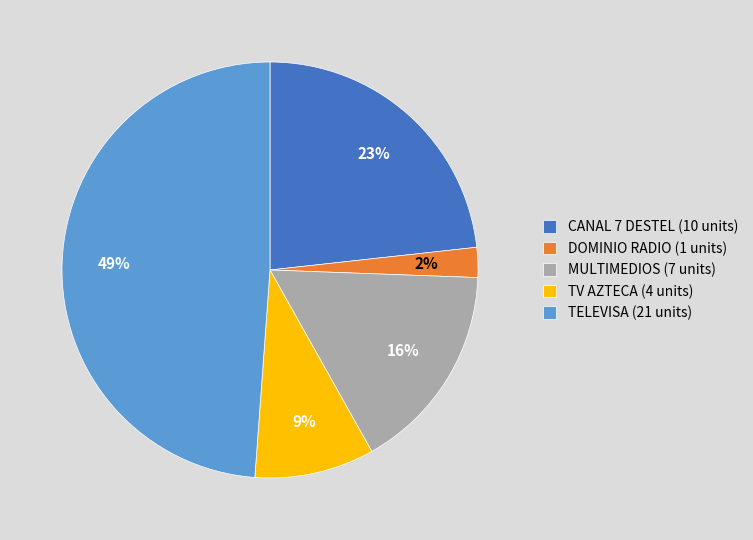

Which slice is the largest?

TELEVISA (21 units)